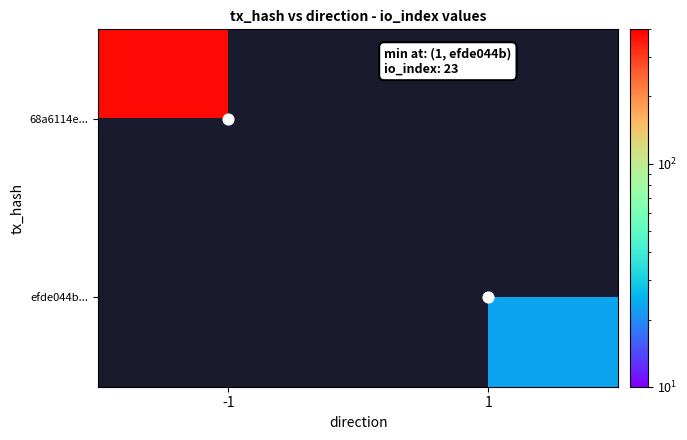

Rank the categories by 68a6114e... value from lowest to highest.

-1, 1